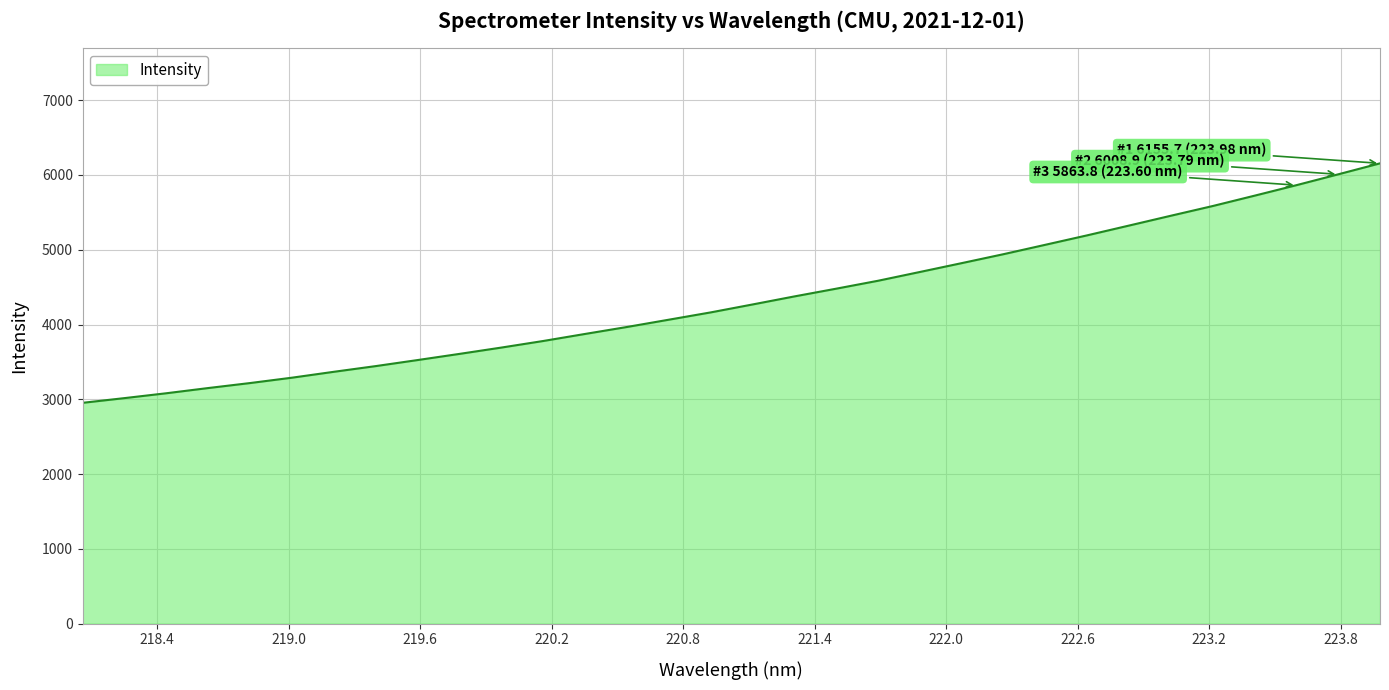

What is the minimum value shown in the chart?

2953.6